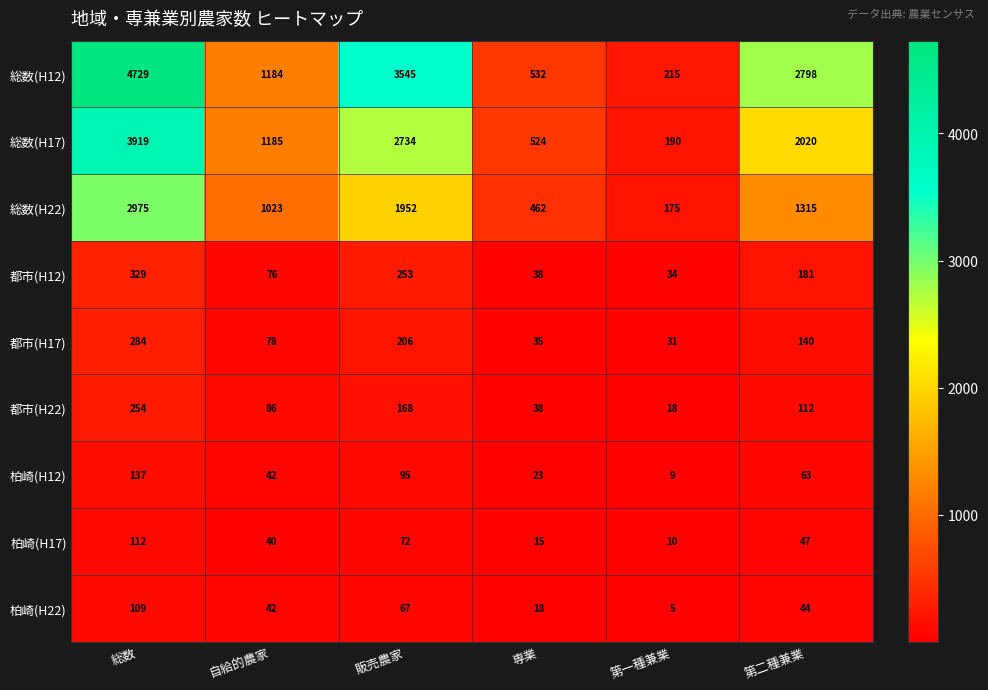

Is it true that 総数(H12) equals 1184 at 自給的農家?

True